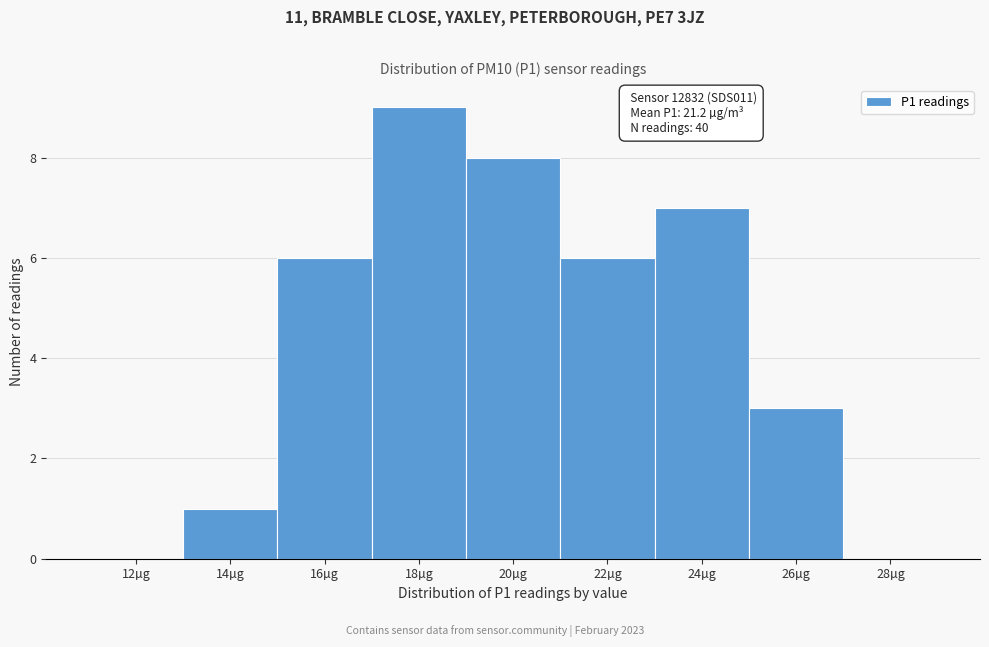

Reading right to left, what are all the values shown in this chart?

28µg=0	26µg=3	24µg=7	22µg=6	20µg=8	18µg=9	16µg=6	14µg=1	12µg=0